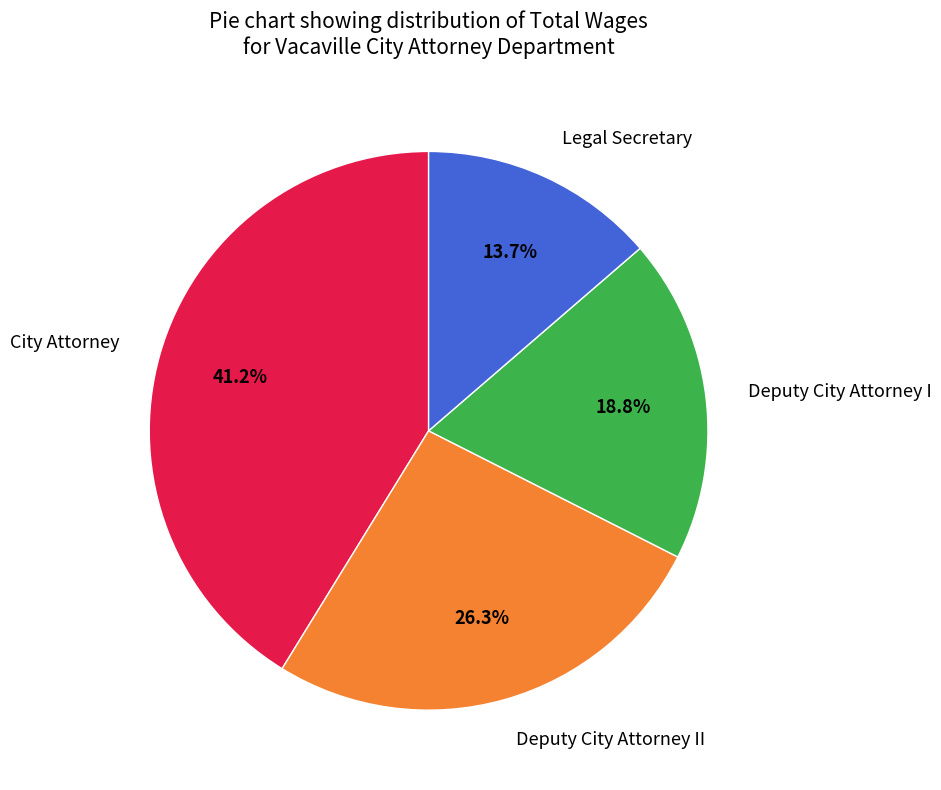

Which has a higher value, City Attorney or Deputy City Attorney I?

City Attorney